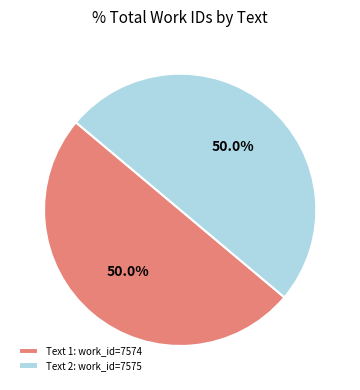

Combined, do Text 1: work_id=7574 and Text 2: work_id=7575 account for over 50%?

Yes